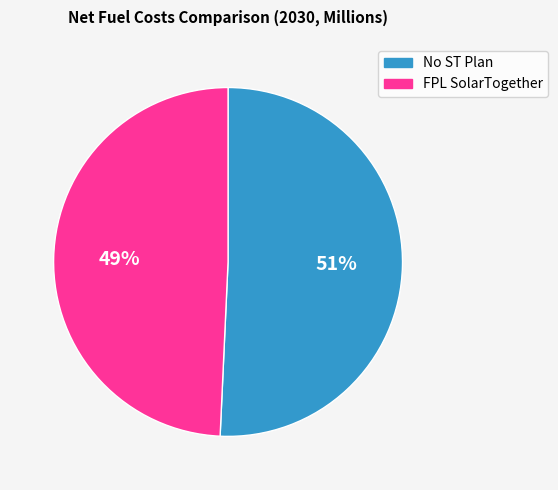

Which category has the smallest portion of the pie?

FPL SolarTogether